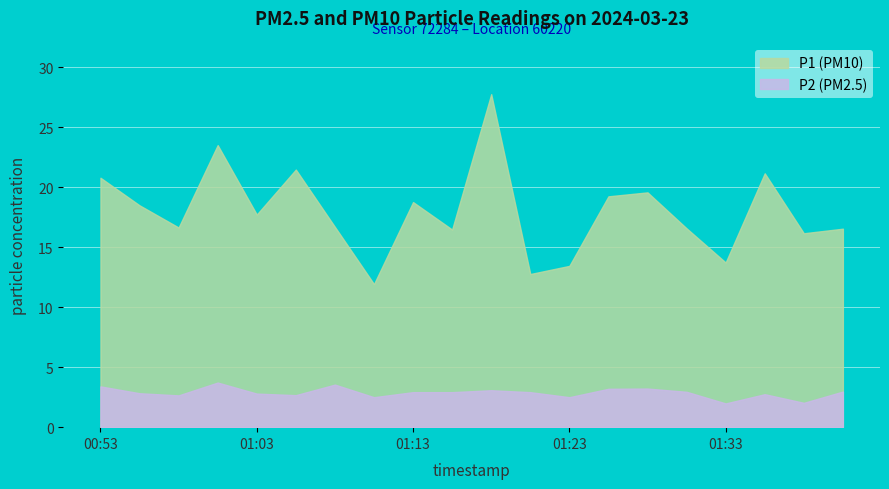

Which series has the largest range (max minus min)?

P1